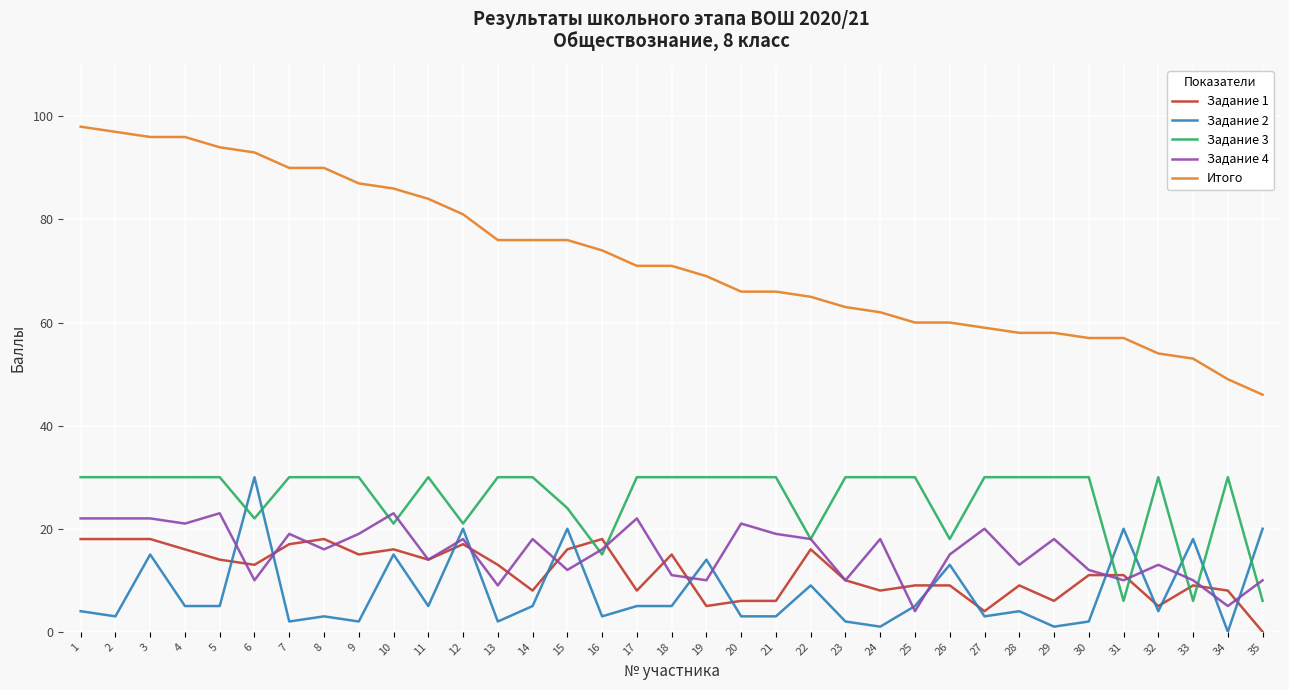

How many times do Задание 2 and Задание 1 cross each other?

15